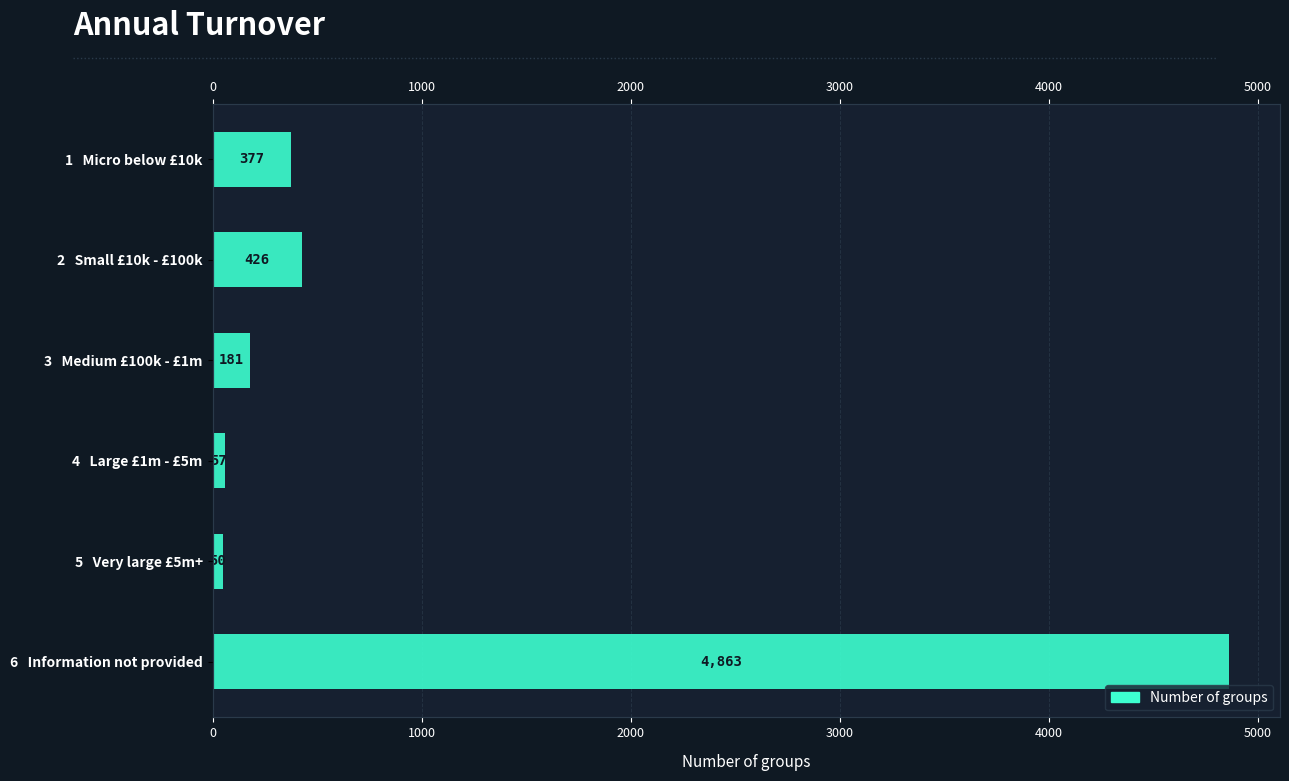

Reading right to left, what are all the values shown in this chart?

4863	50	57	181	426	377